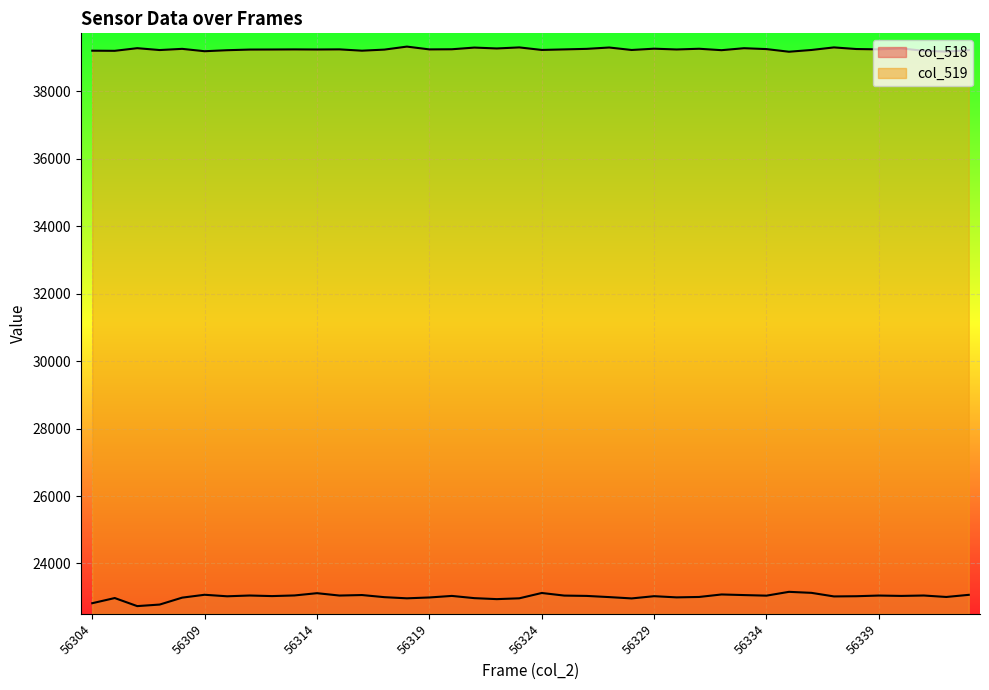

Reading right to left, list all the values displayed in this chart.

col_518: 23071	23008	23051	23039	23050	23030	23024	23130	23160	23047	23064	23082	23008	22996	23031	22965	23004	23039	23049	23126	22968	22944	22973	23039	22993	22968	23002	23065	23050	23120	23053	23034	23051	23028	23073	22988	22783	22737	22976	22823
col_519: 39213	39171	39193	39265	39237	39247	39295	39219	39167	39245	39271	39213	39255	39234	39257	39219	39292	39252	39236	39220	39295	39264	39290	39240	39236	39319	39230	39198	39237	39233	39236	39233	39231	39212	39182	39252	39217	39272	39194	39198